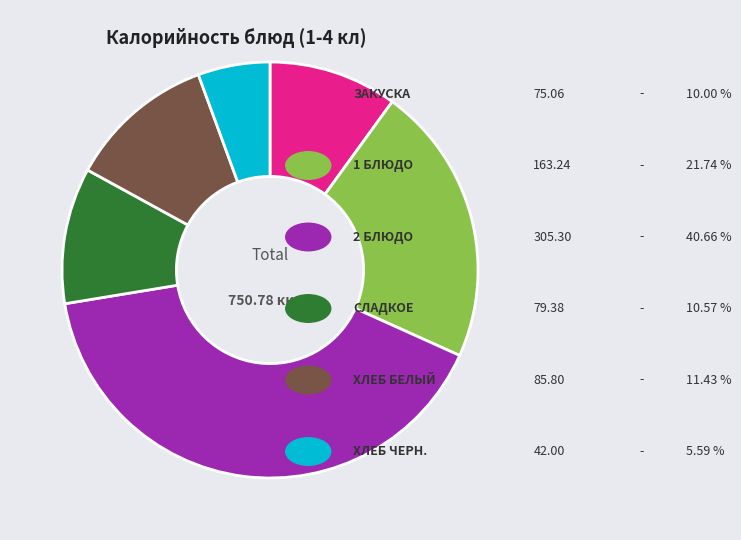

Is there a majority slice in this chart?

No